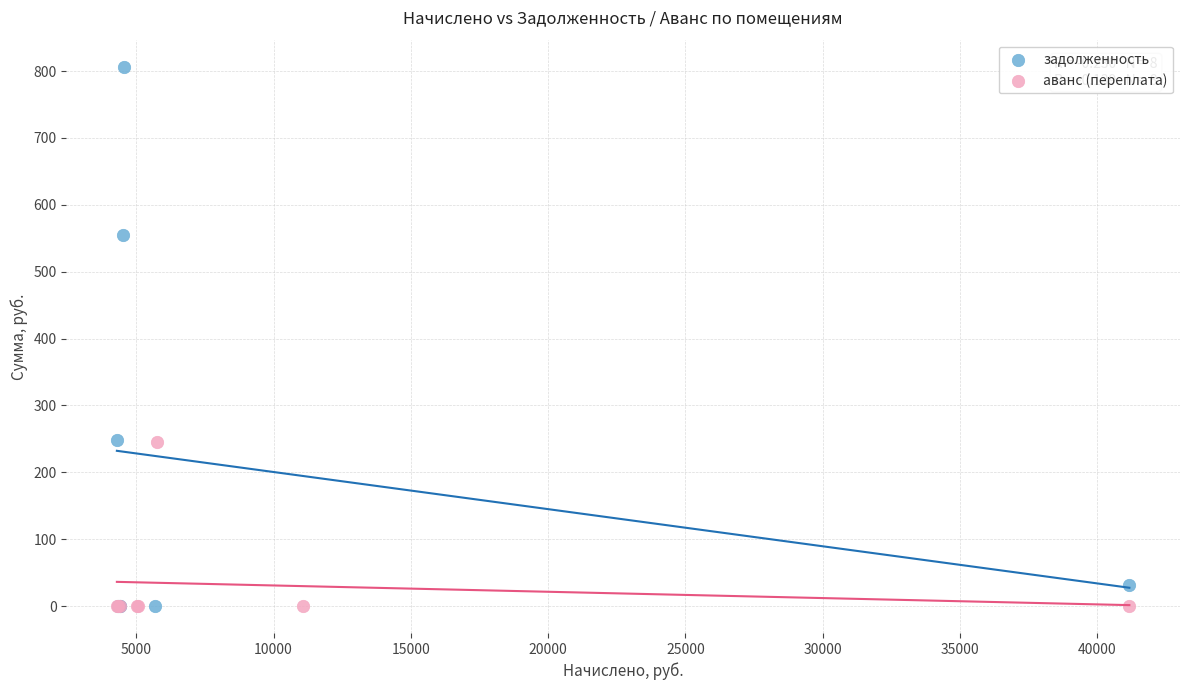

Which series reaches the maximum Y coordinate?

задолженность